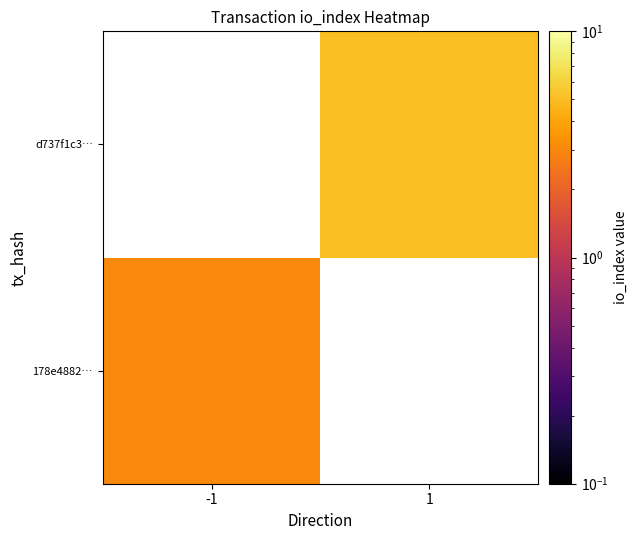

Rank the series by their average value, from lowest to highest.

178e4882…, d737f1c3…